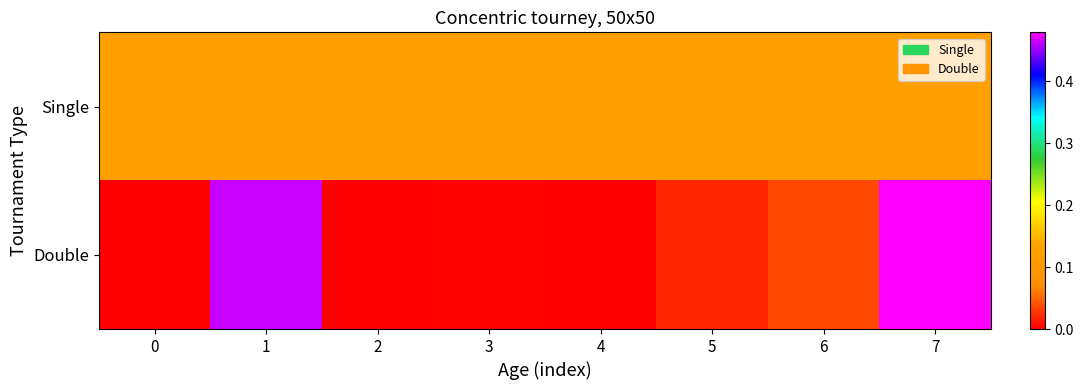

Between 3 and 7, which series saw the biggest shift?

Double